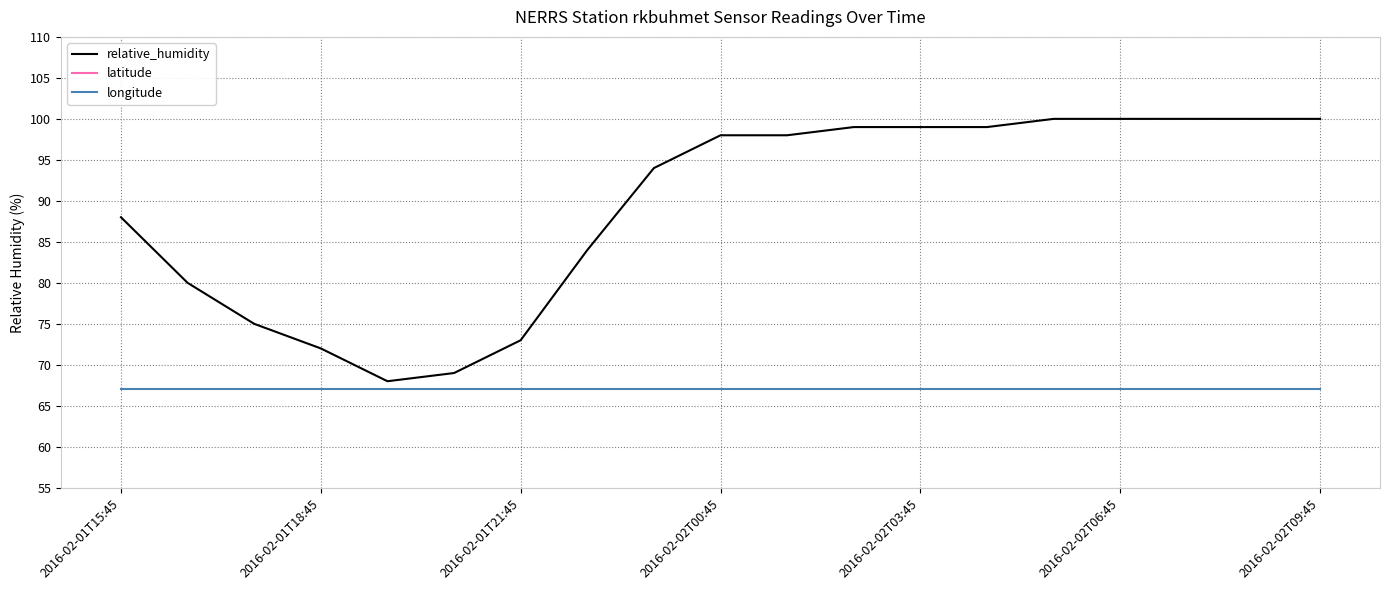

What are all the series names shown in the legend?

relative_humidity, latitude, longitude